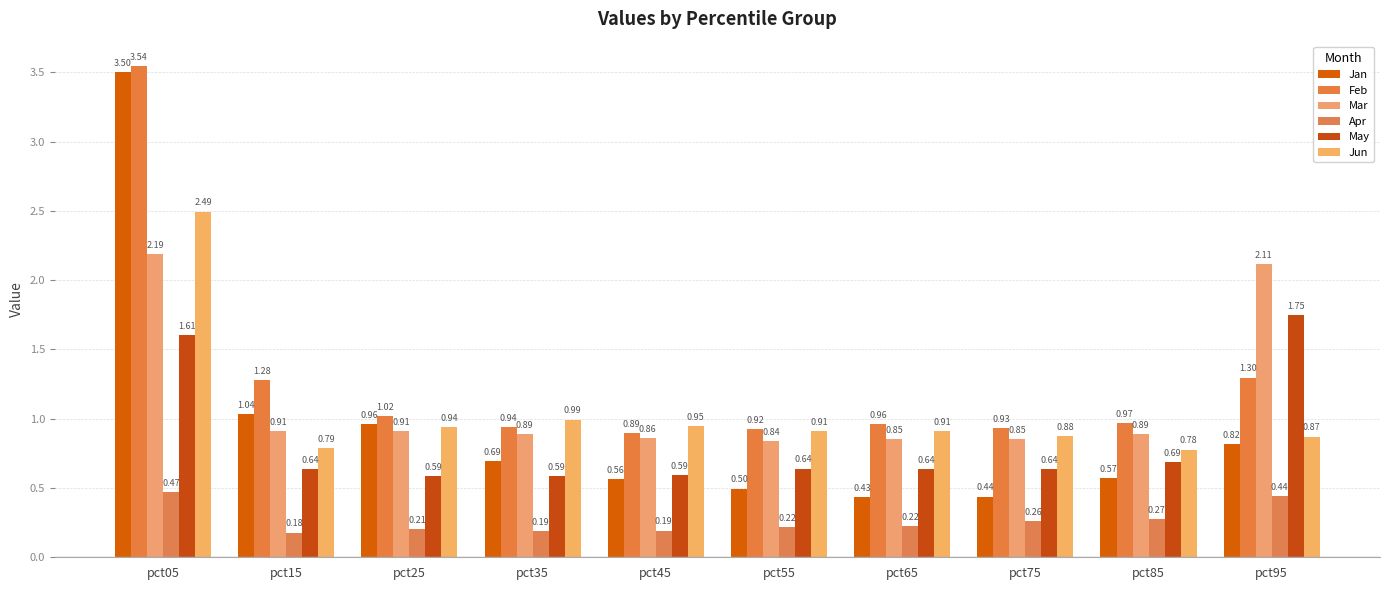

Which series changed the most between pct45 and pct75?

Jan